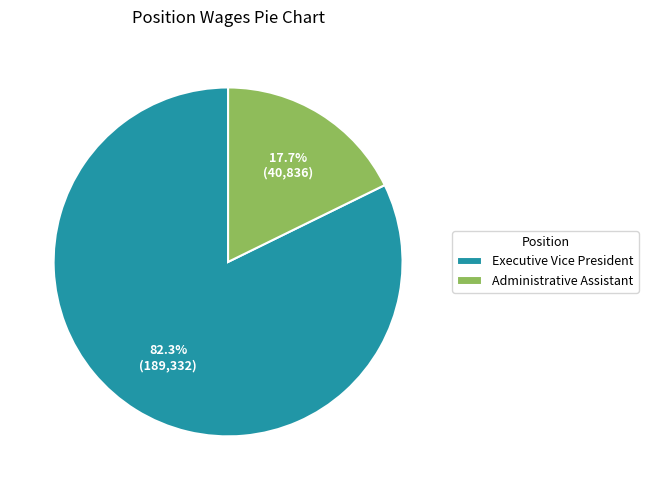

To the nearest percent, what is the average slice percentage?

50%